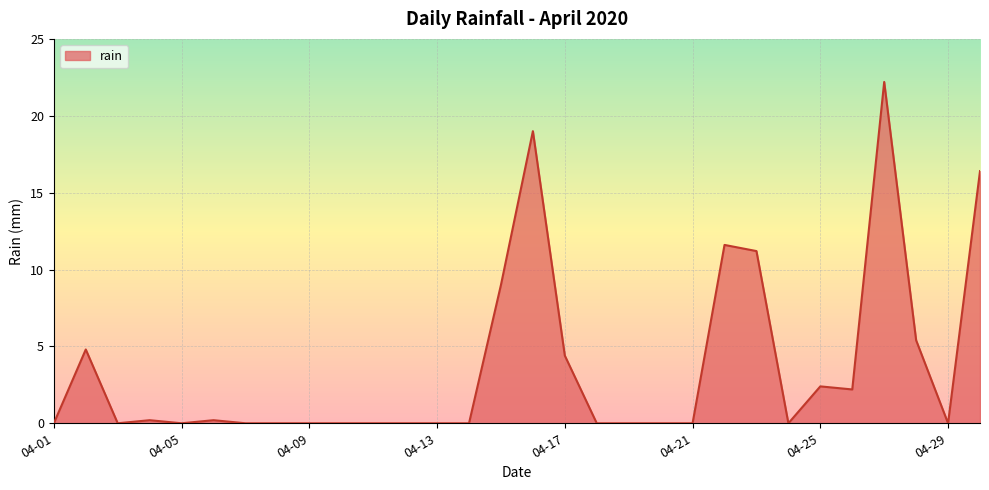

What is the difference between the maximum and minimum values?

22.2